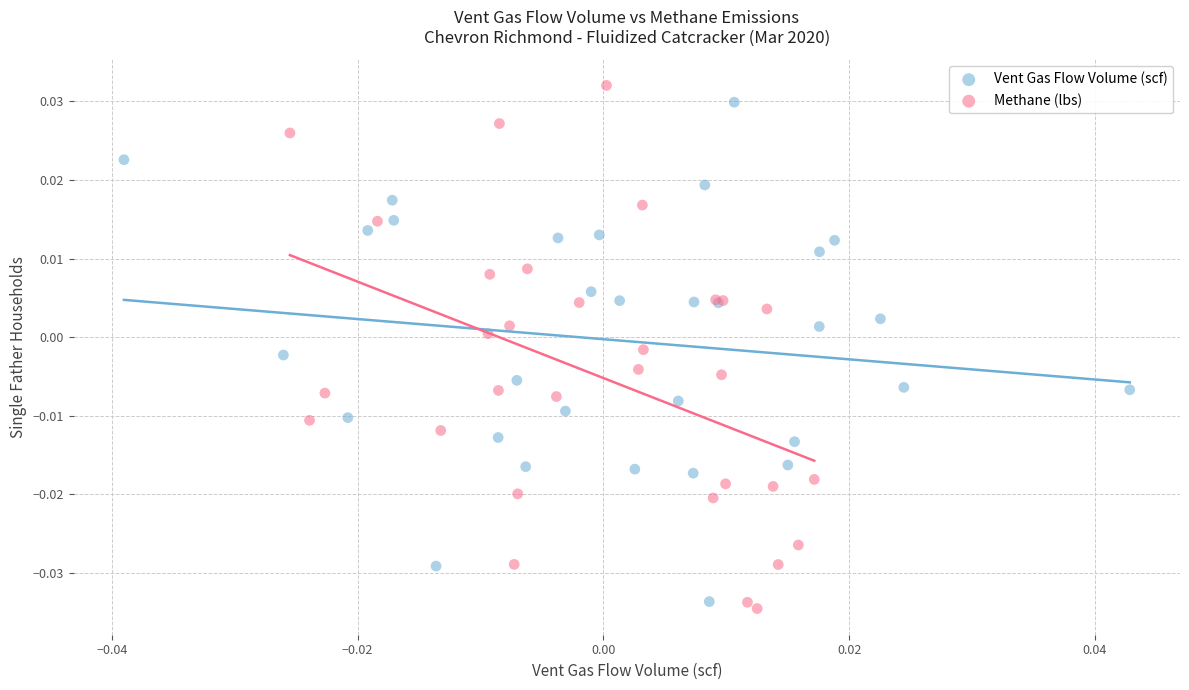

What are all the series names shown in the legend?

Vent Gas Flow Volume (scf), Methane (lbs)